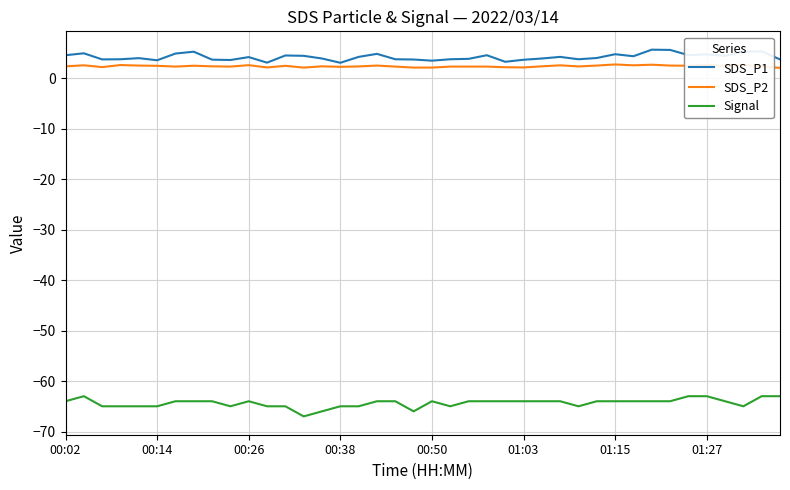

Does the chart display data point markers on the line(s)?

No